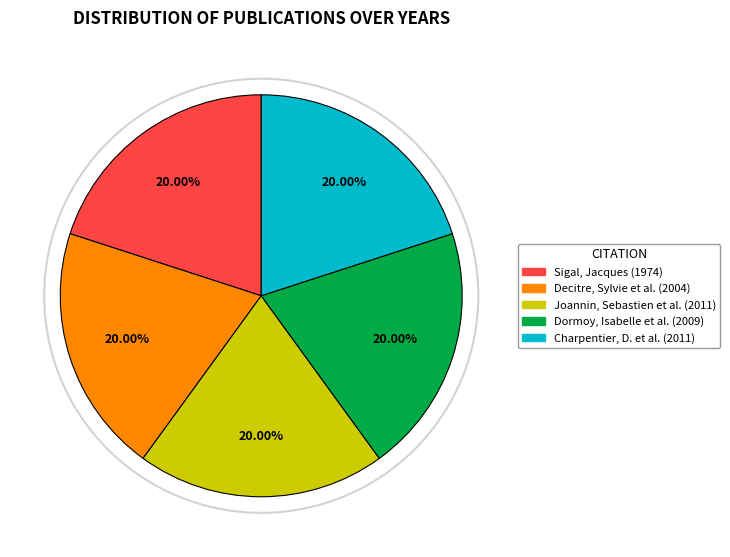

To the nearest percent, what is the average slice percentage?

20%